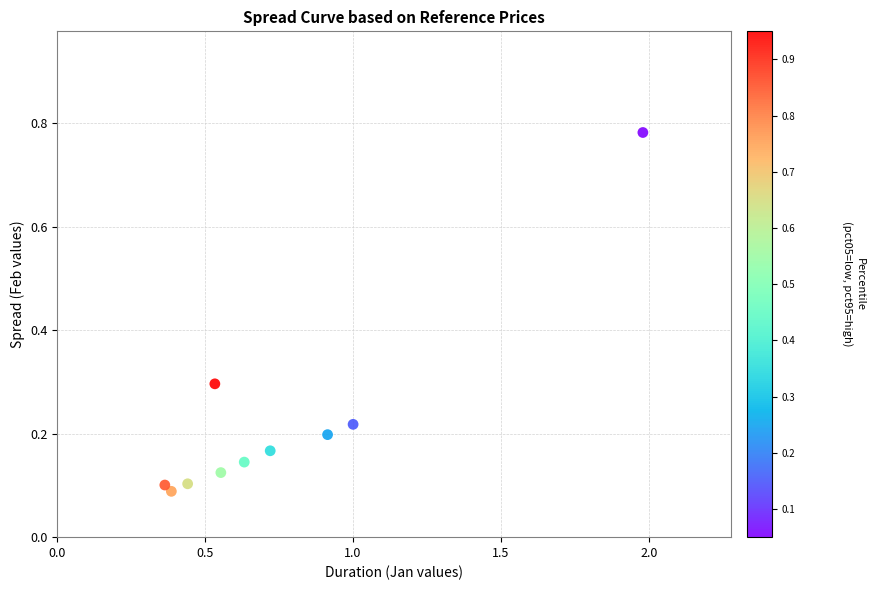

What is the range of Y values (max minus min)?

0.7